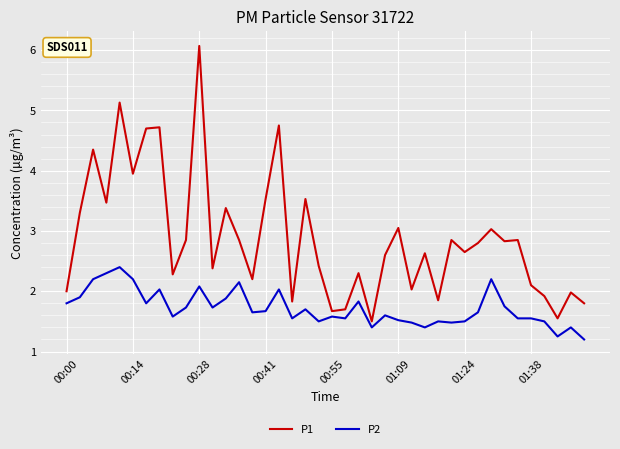

Rank the series by their average value, from lowest to highest.

P2, P1